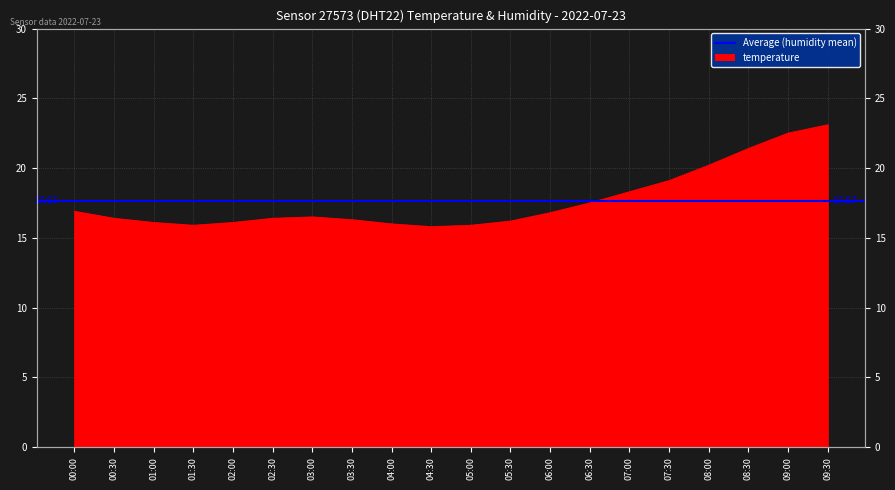

What is the change in value from 02:00 to 06:30?

+1.4